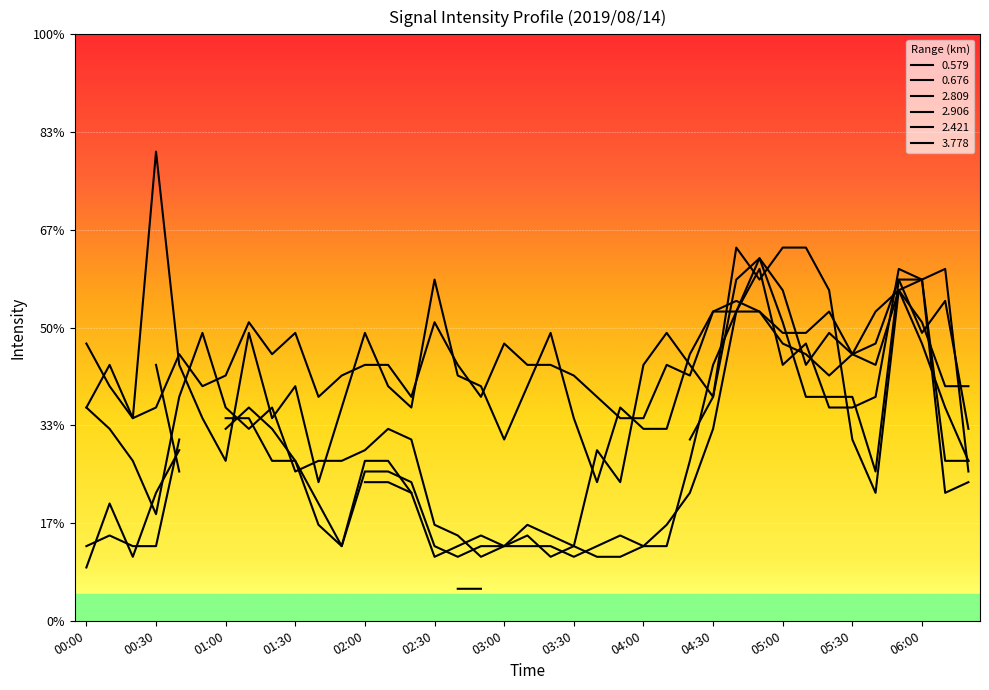

Where do 2.421 and 0.579 first cross each other?

00:40 and 00:50